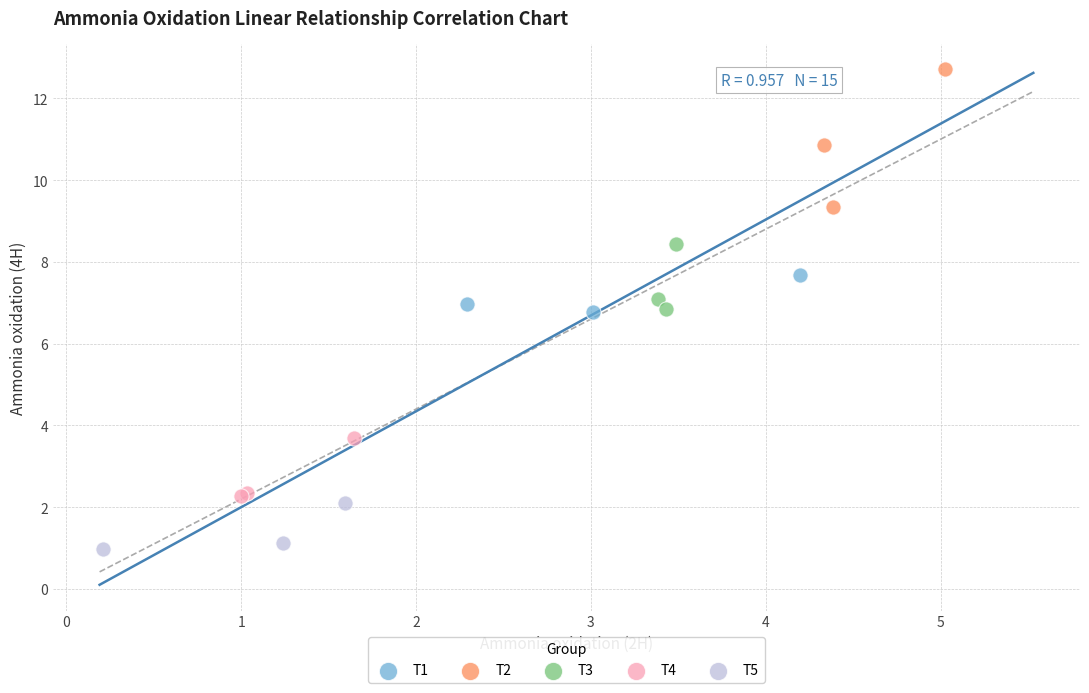

Which series contains the lowest Y value?

T5